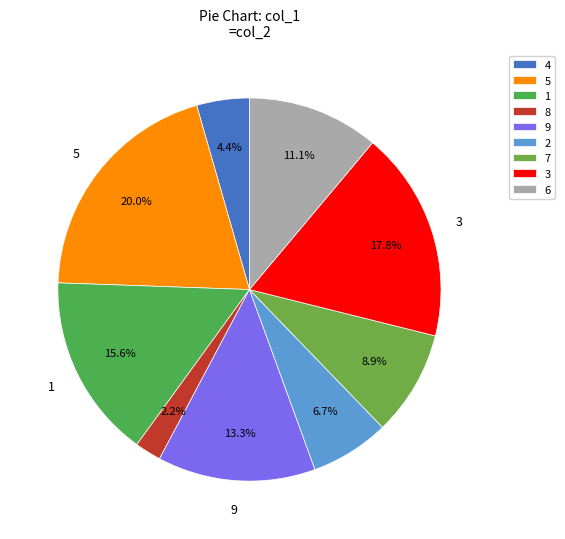

To the nearest percent, what is the difference between the largest and smallest slice percentages?

18%